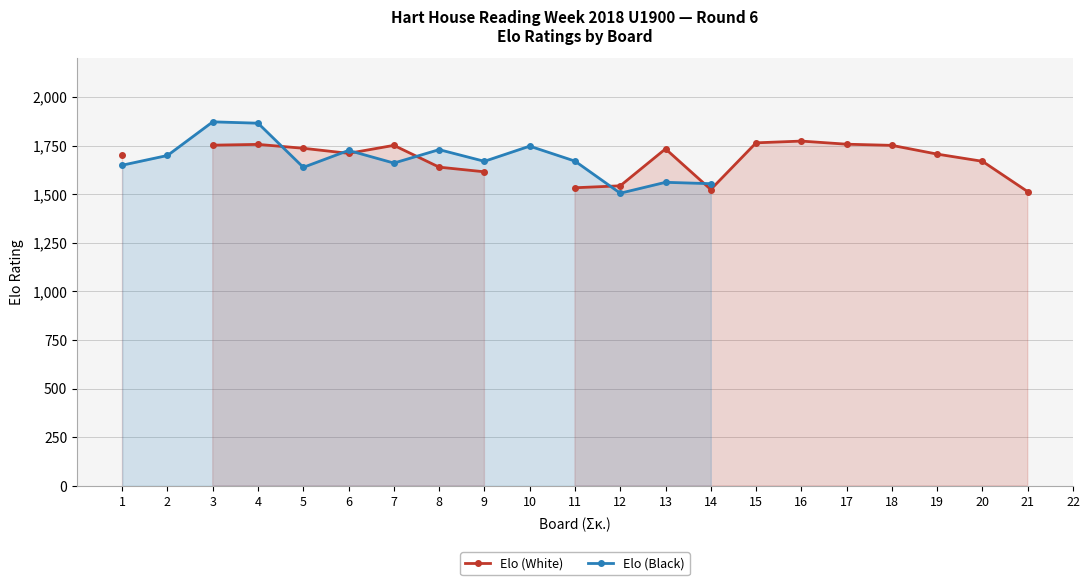

Which series has the largest range (max minus min)?

Elo (Black)